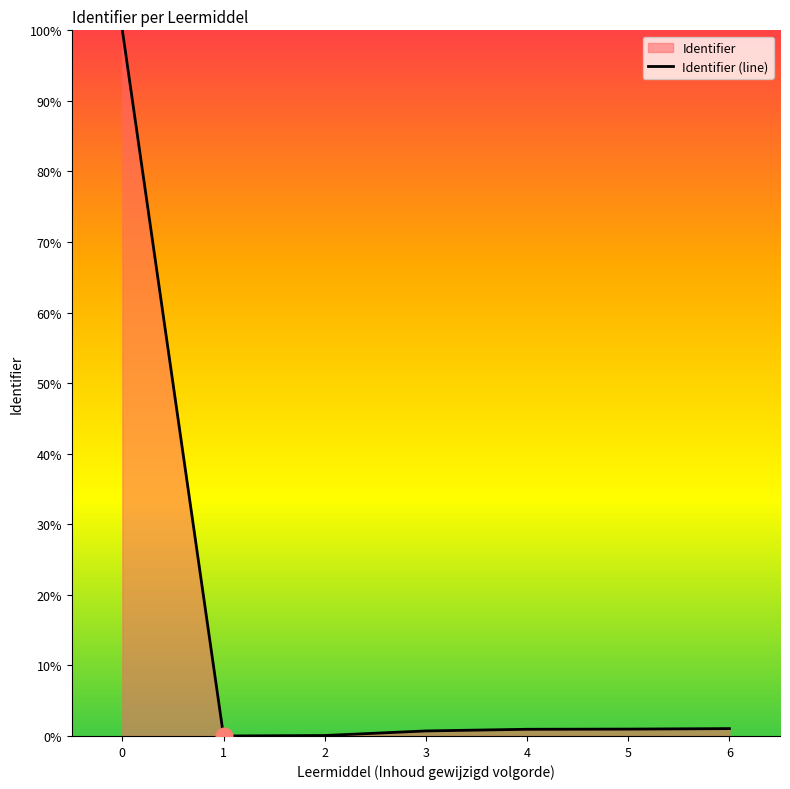

Reading right to left, what are all the values shown in this chart?

1.0	1.0	0.9	0.7	0.1	0.0	100.0